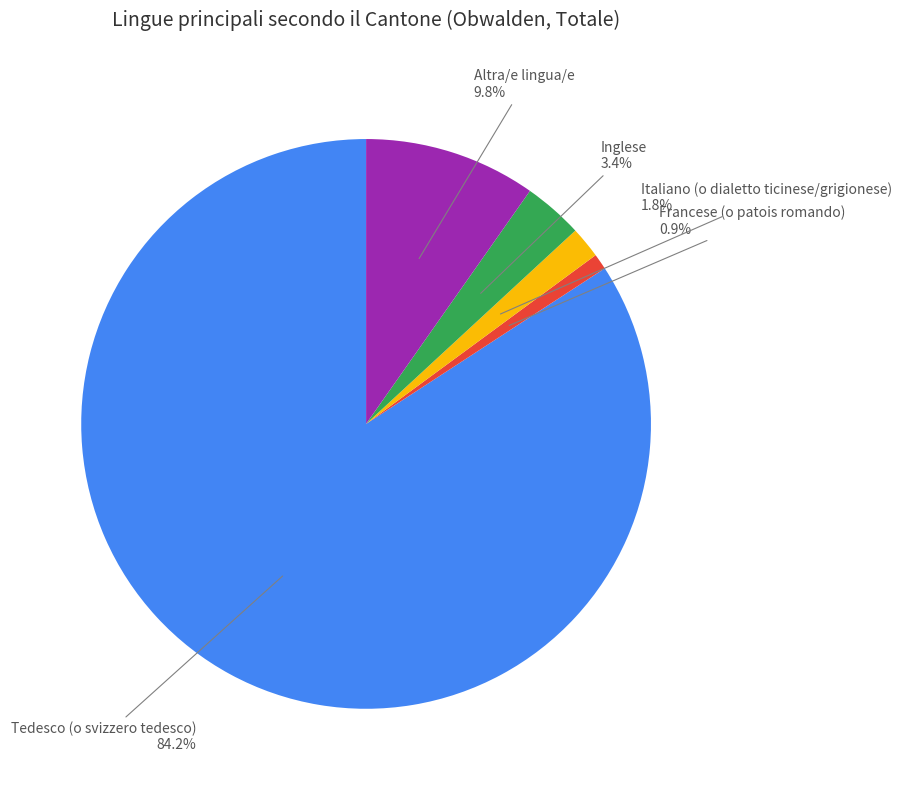

Is there any slice that represents more than half of the pie?

Yes